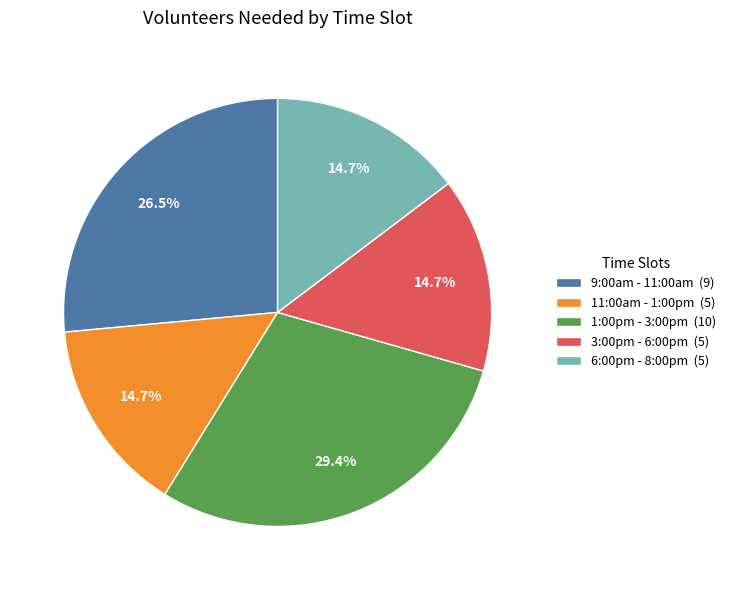

What is the largest slice in the pie chart?

1:00pm - 3:00pm